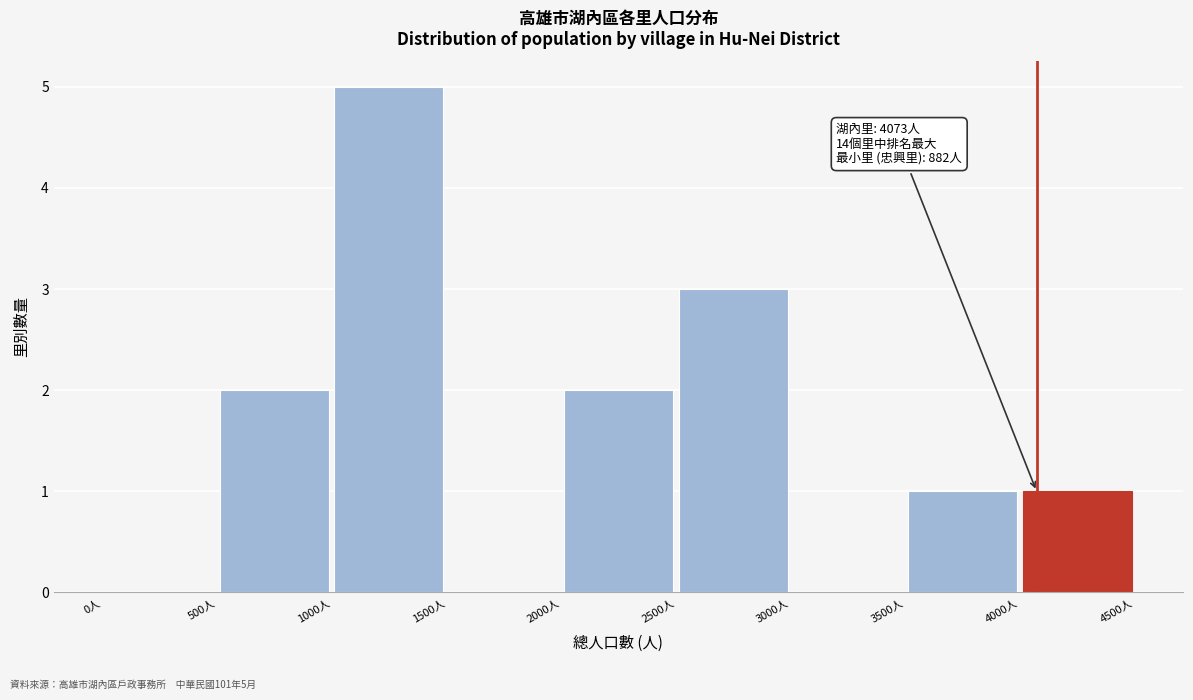

Which range on the x-axis has the tallest bar?

1000 to 1500